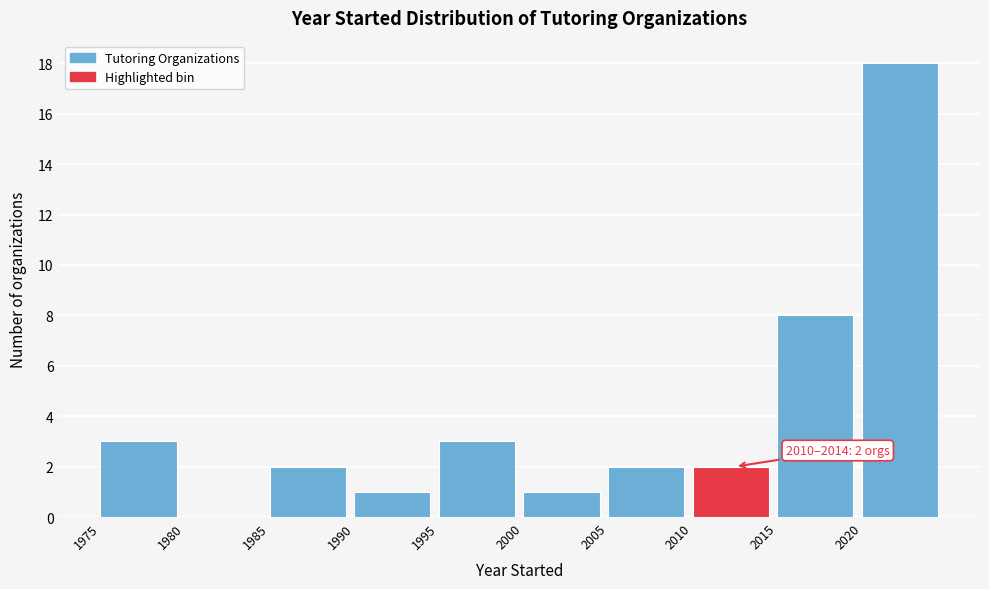

Over which range of the x-axis is the bar tallest?

2020 to 2025